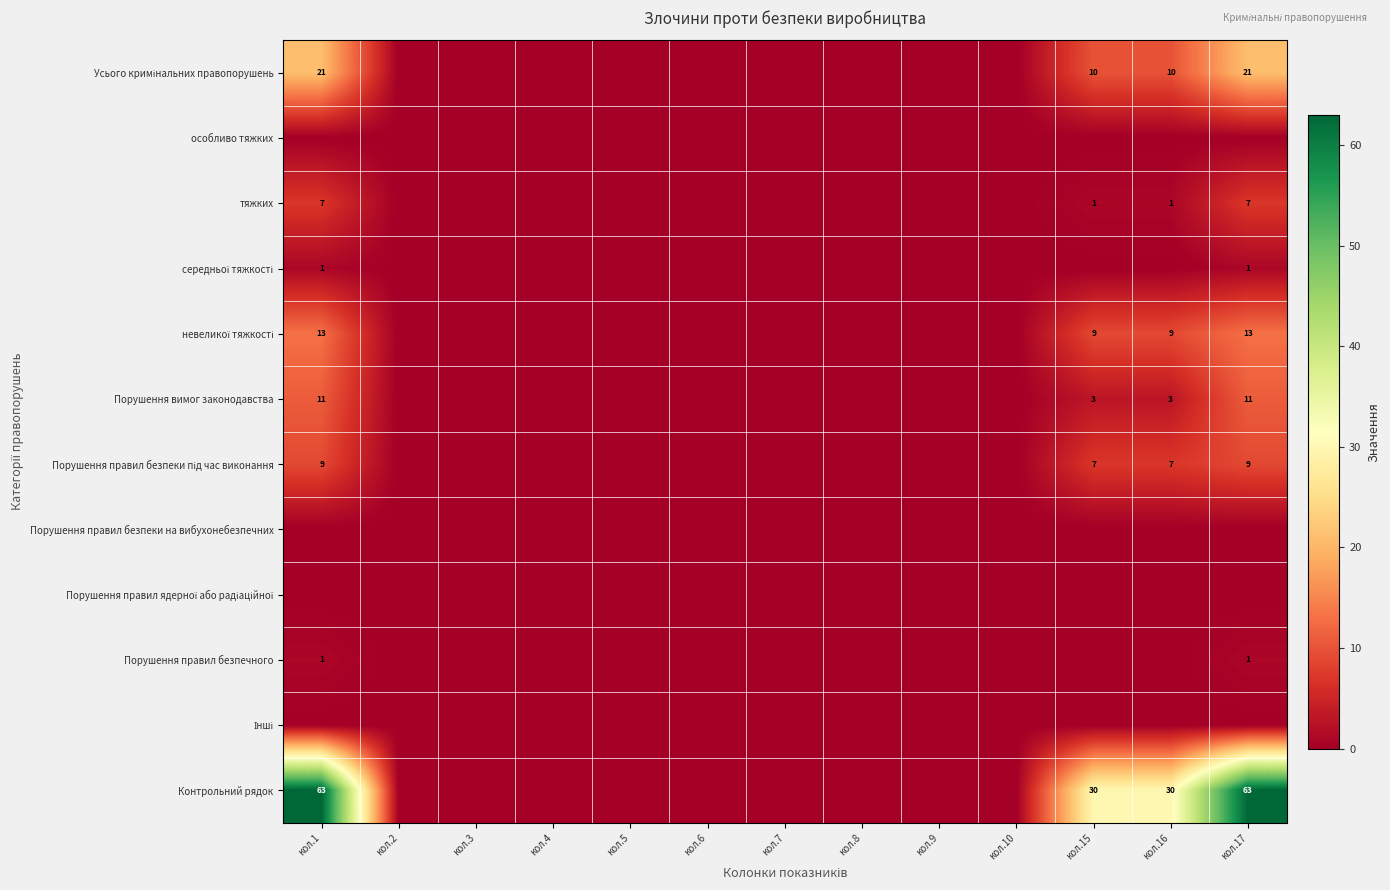

Rank the series at кол.4 from highest to lowest value.

Усього кримінальних правопорушень, особливо тяжких, тяжких, середньої тяжкості, невеликої тяжкості, Порушення вимог законодавства, Порушення правил безпеки під час виконання, Порушення правил безпеки на вибухонебезпечних, Порушення правил ядерної або радіаційної, Порушення правил безпечного, Інші, Контрольний рядок